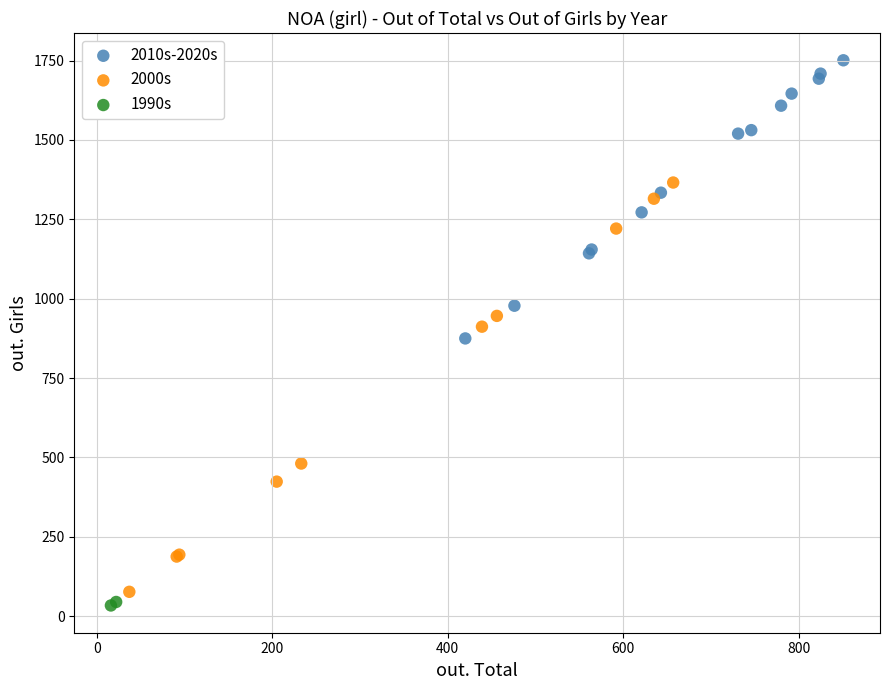

Which series reaches the minimum Y coordinate?

1990s